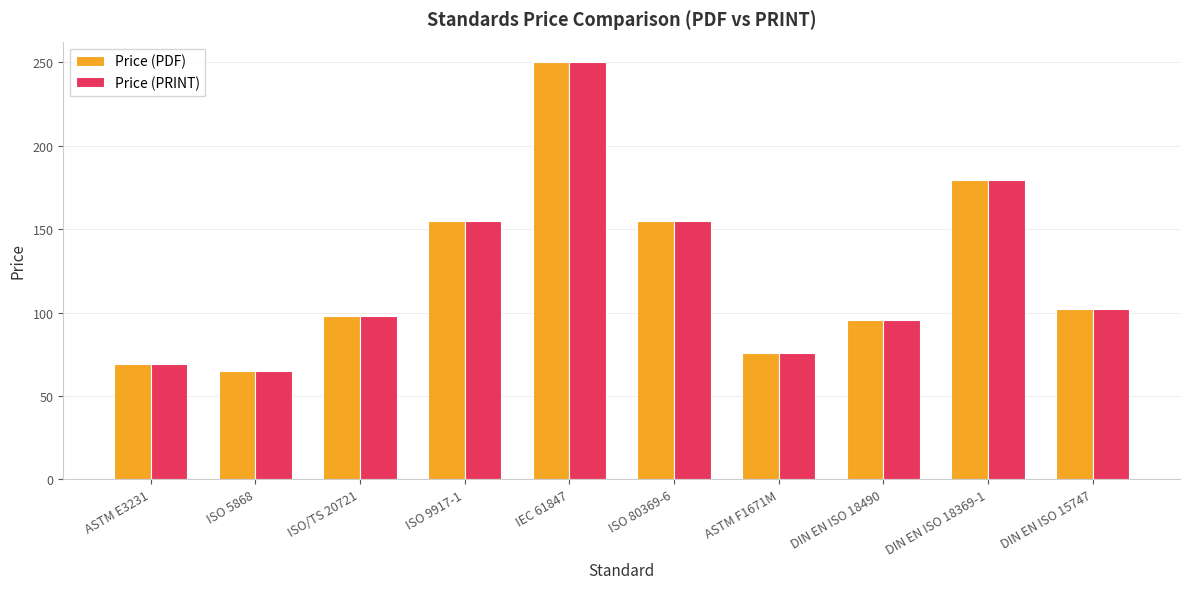

How many groups of bars are there?

10